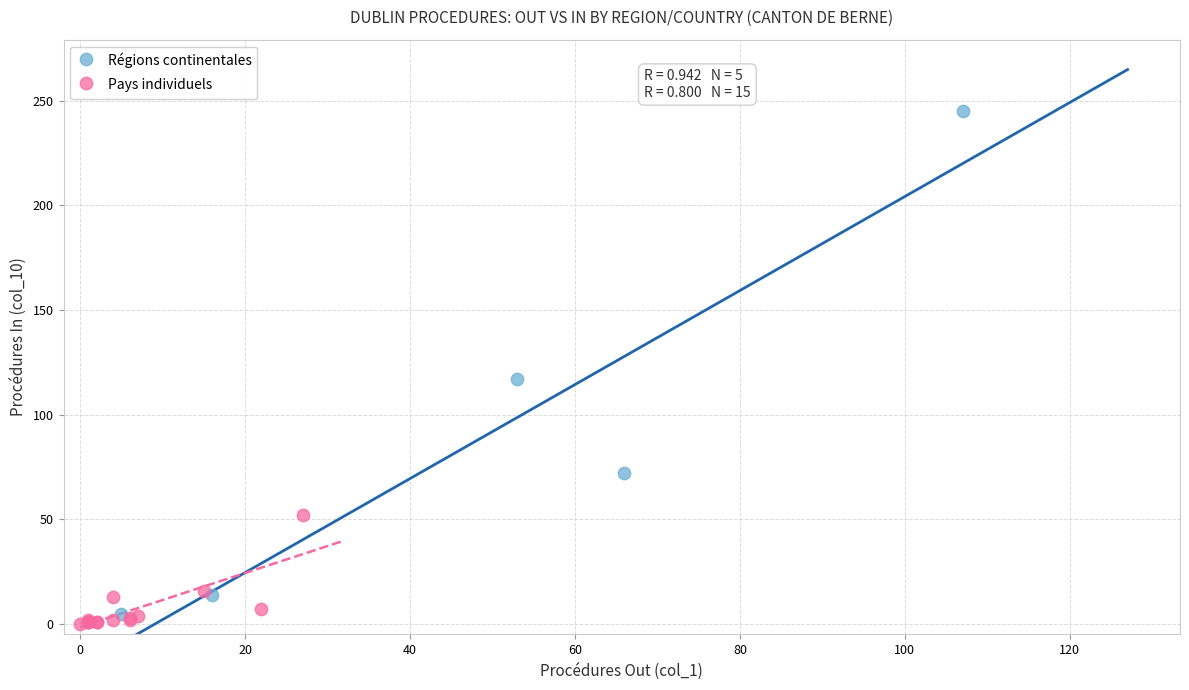

Which series has the widest spread of Y values?

Régions continentales